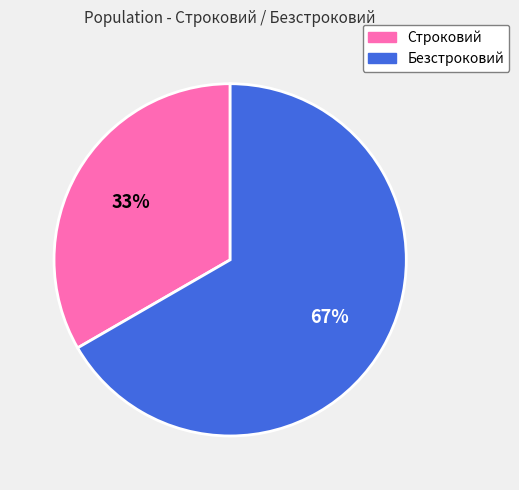

The Строковий slice represents 33% of the pie. True or false?

True